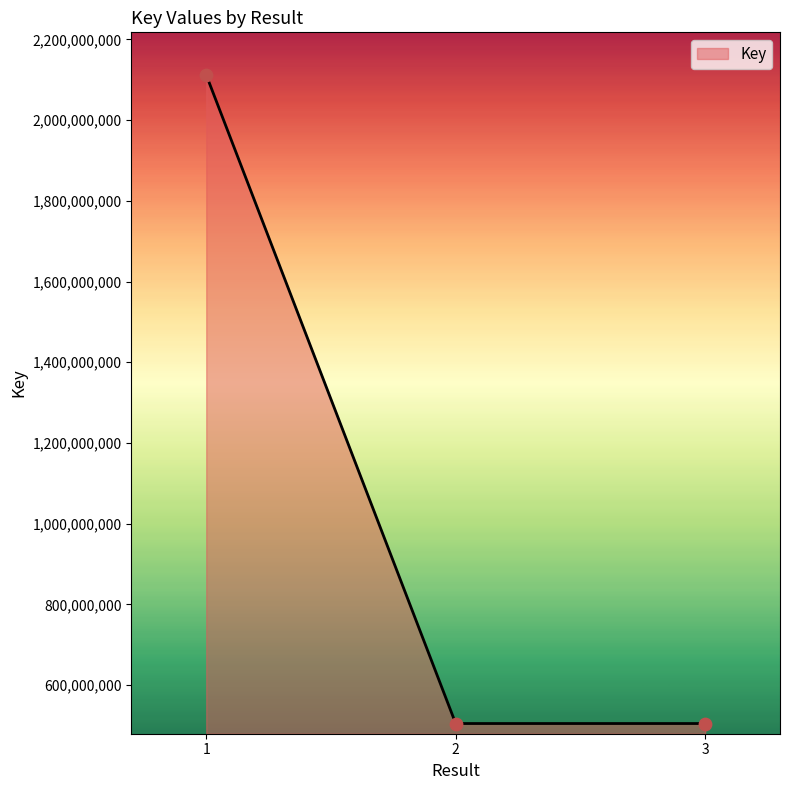

What is the change in value from 1 to 2?

-1606814056